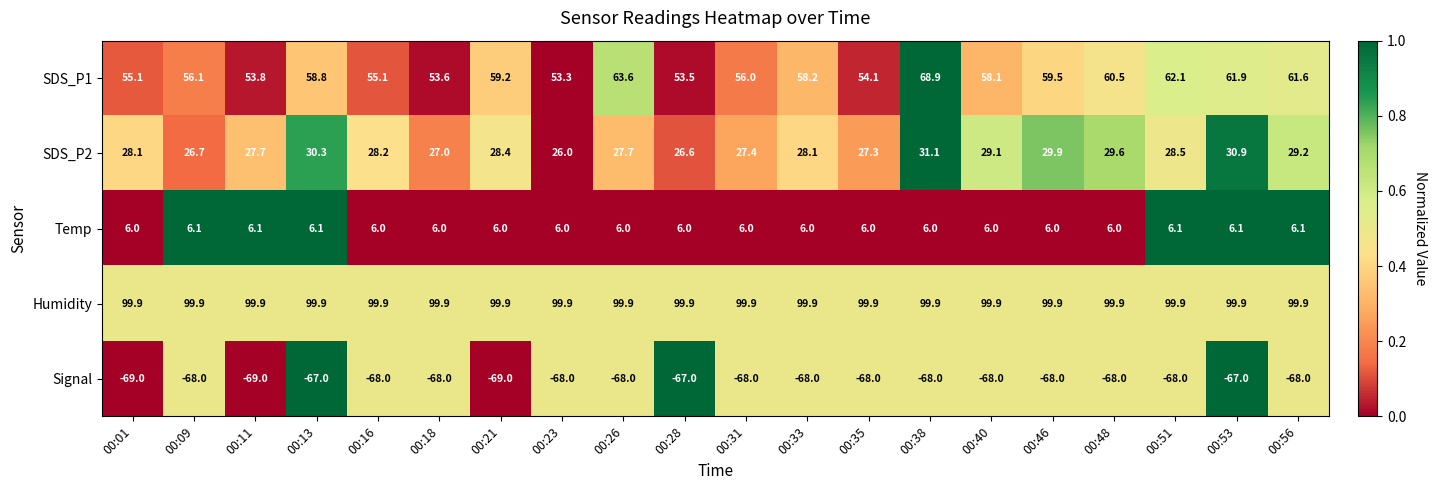

What is the greatest value displayed?

99.9